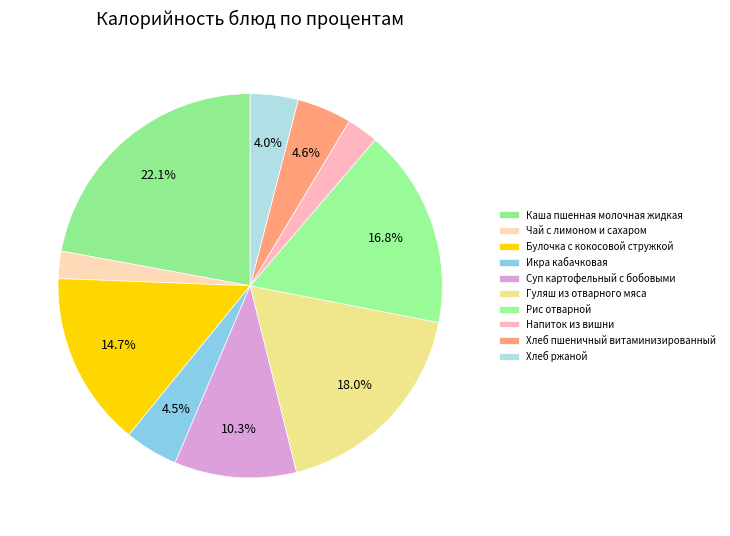

Rank the categories by value from lowest to highest.

Чай с лимоном и сахаром, Напиток из вишни, Хлеб ржаной, Икра кабачковая, Хлеб пшеничный витаминизированный, Суп картофельный с бобовыми, Булочка с кокосовой стружкой, Рис отварной, Гуляш из отварного мяса, Каша пшенная молочная жидкая